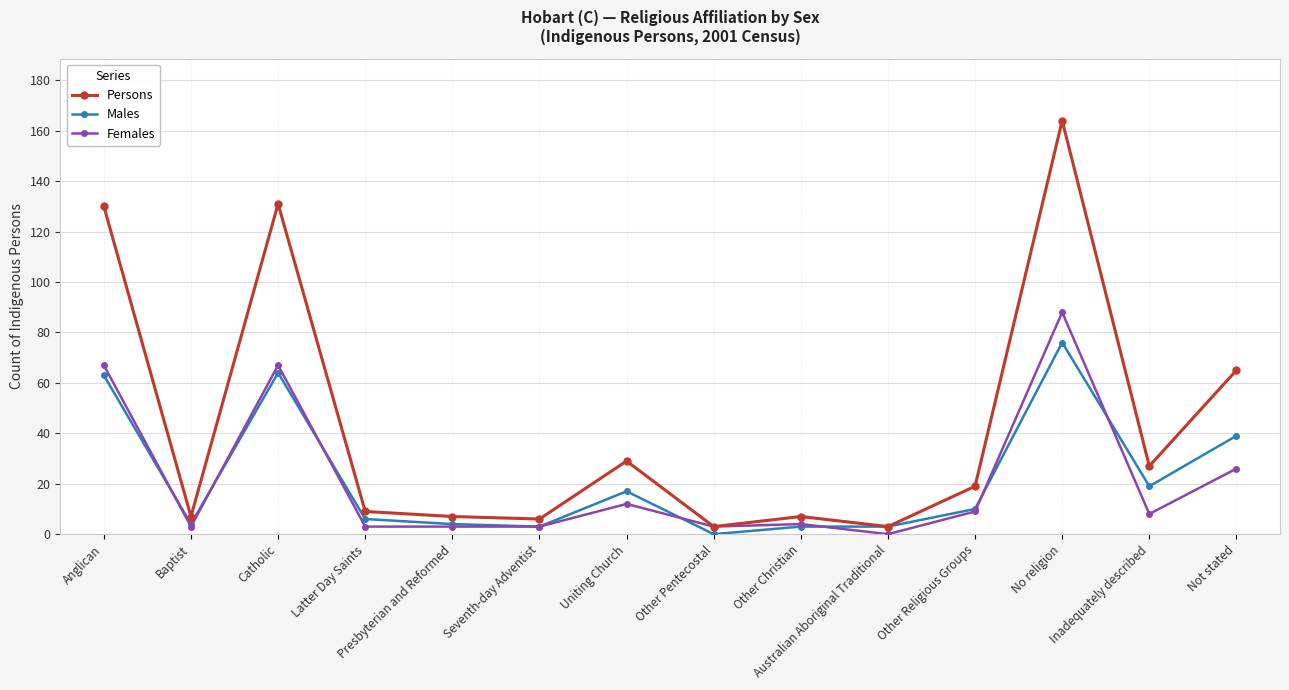

Which series has the largest total across all categories?

Persons